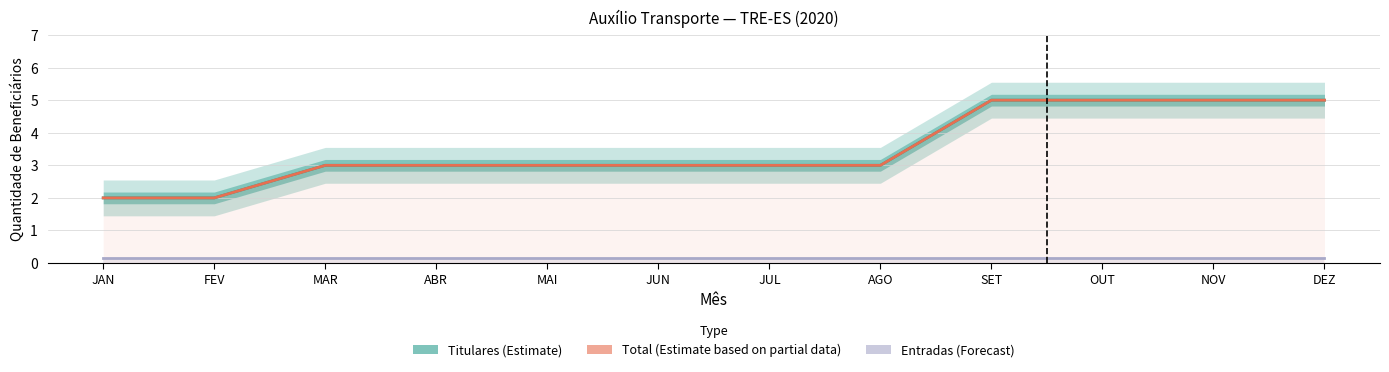

List the labels in order of Total (Estimate based on partial data) value, smallest first.

JAN, FEV, MAR, ABR, MAI, JUN, JUL, AGO, SET, OUT, NOV, DEZ